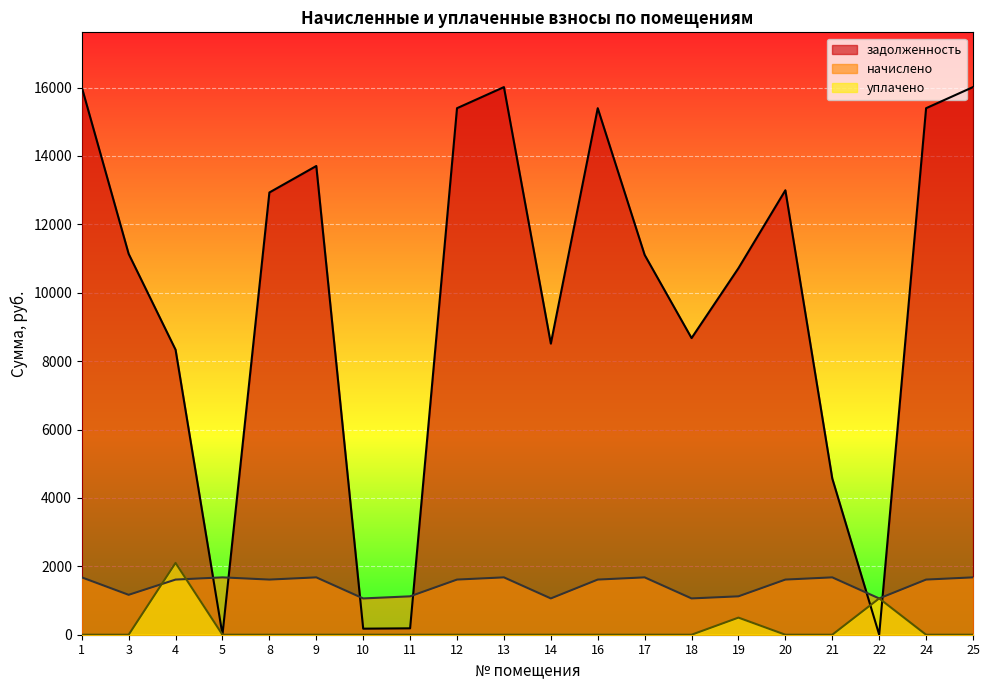

At which category does the chart reach its peak across all series?

1